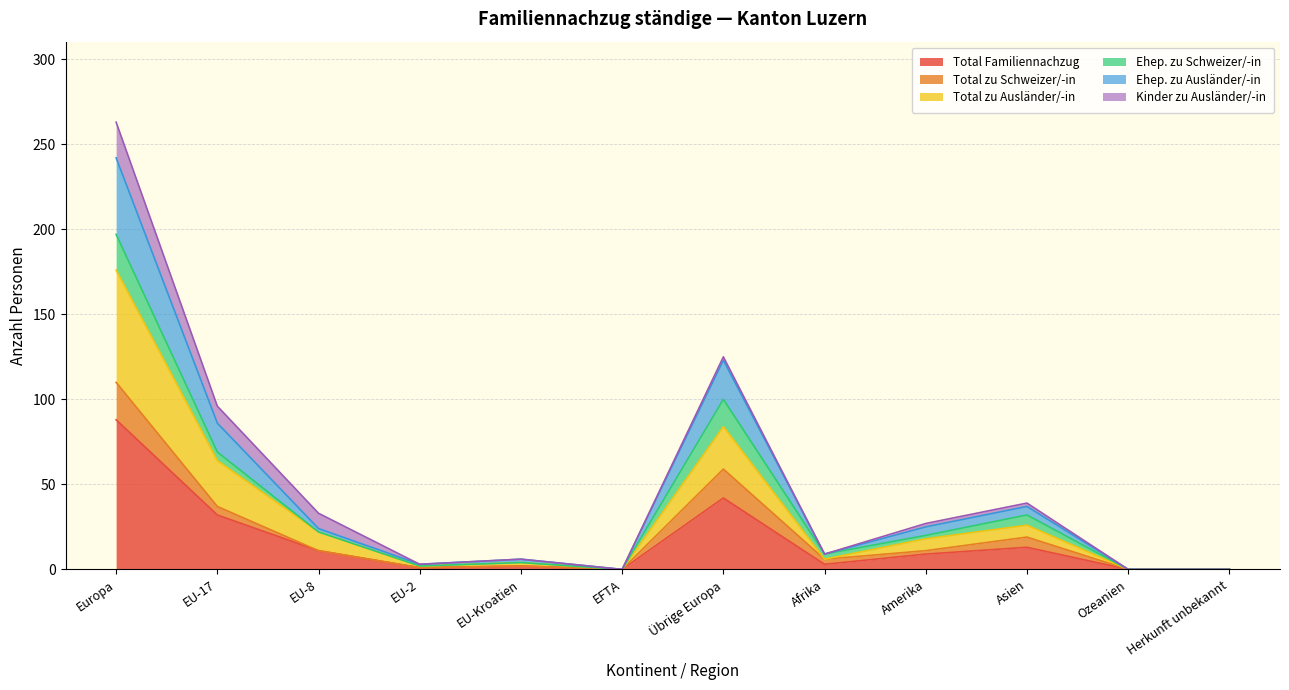

Rank the series at Ozeanien from highest to lowest value.

Total Familiennachzug, Total zu Ausländer/-in, Ehep. zu Ausländer/-in